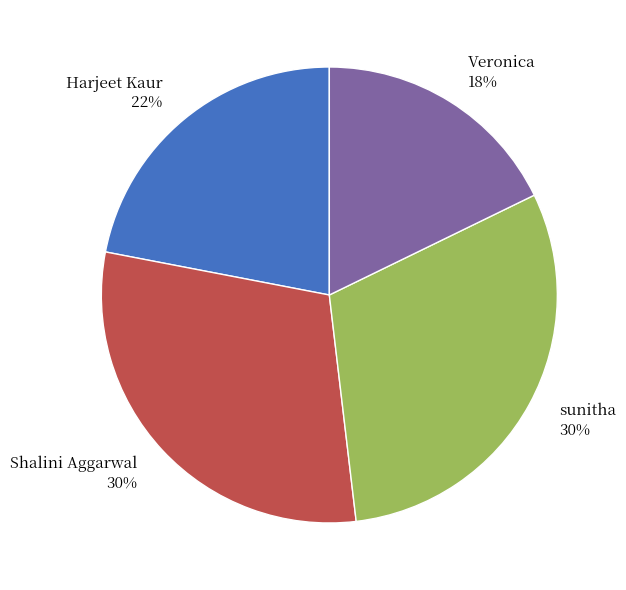

How many segments does this pie chart have?

4